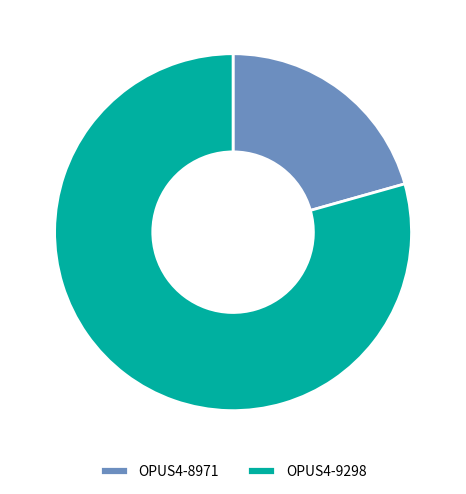

Which slice is the smallest?

OPUS4-8971